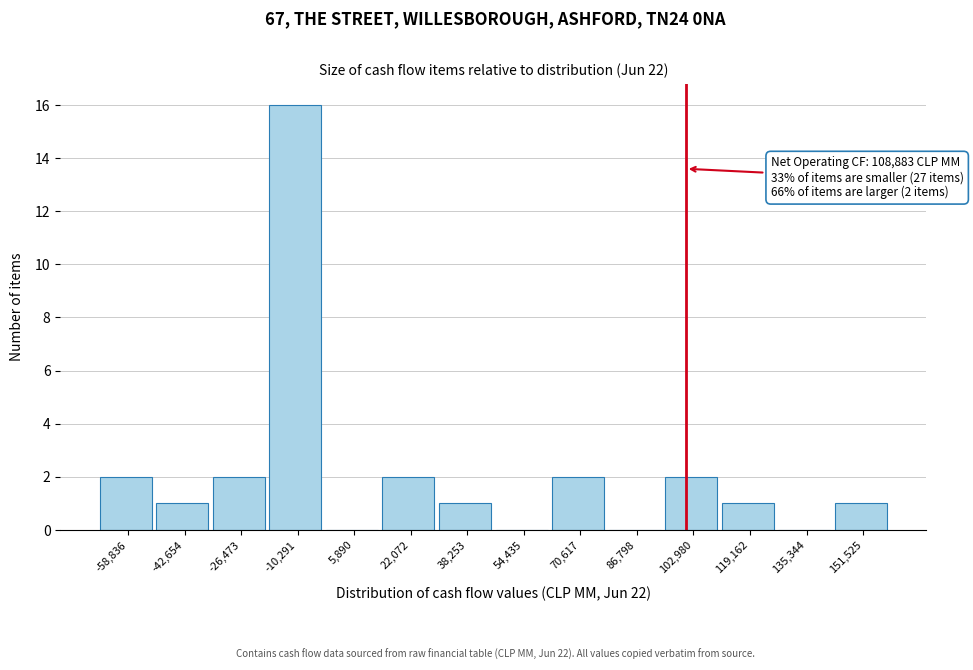

Reading left to right, what are all the values shown in this chart?

-58,836=2	-42,654=1	-26,473=2	-10,291=16	5,890=0	22,072=2	38,253=1	54,435=0	70,617=2	86,798=0	102,980=2	119,162=1	135,344=0	151,525=1